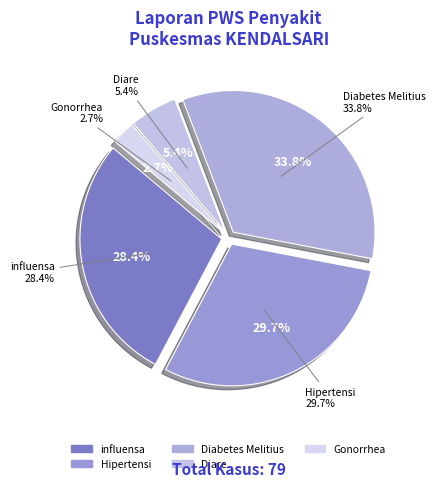

How many slices are in this pie chart?

5